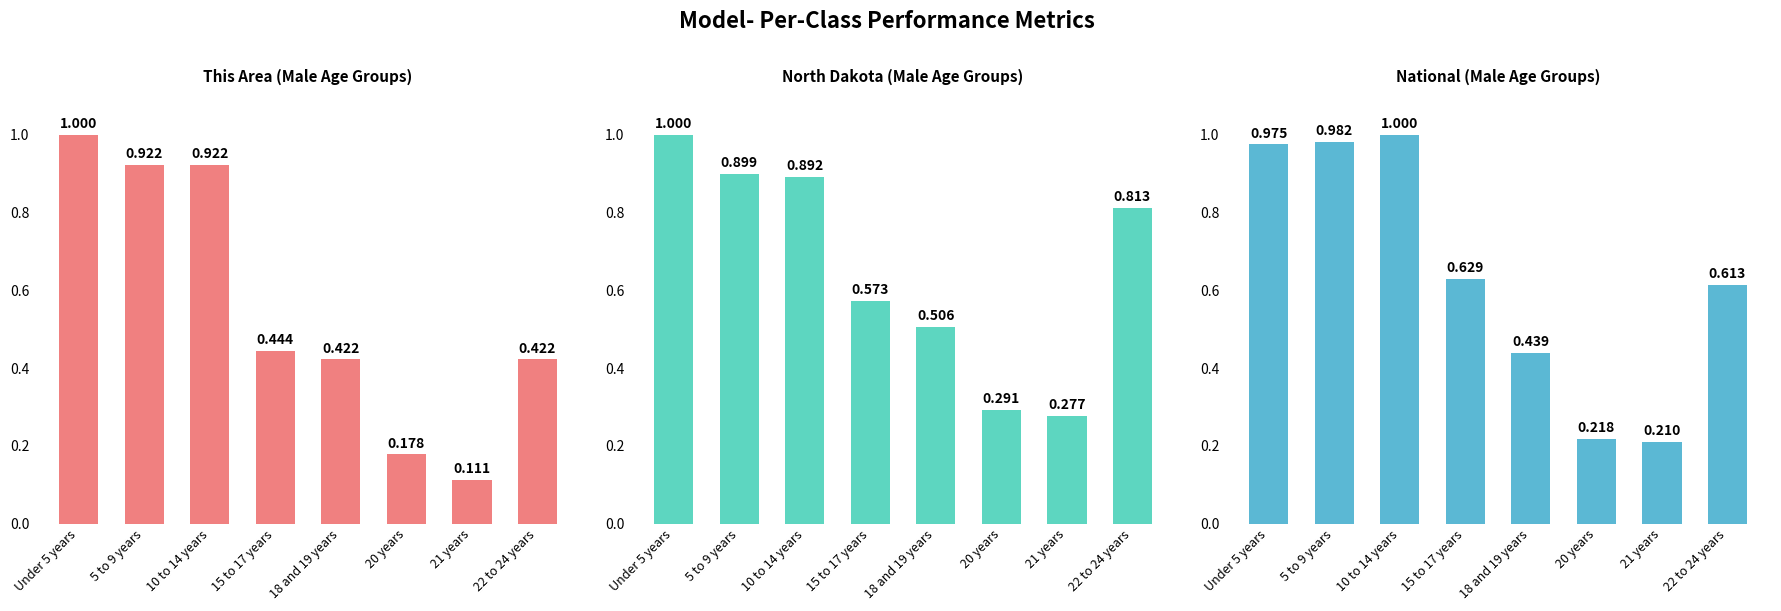

What is the total value across all series at 5 to 9 years?

2.8